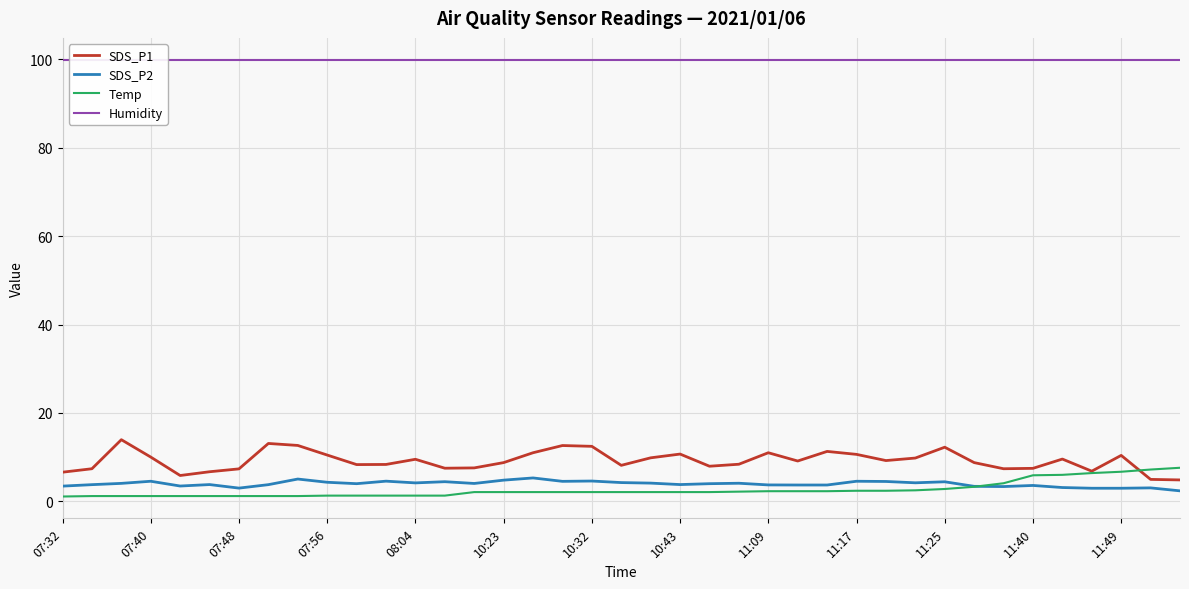

Rank the series by their maximum value, from highest to lowest.

Humidity, SDS_P1, Temp, SDS_P2